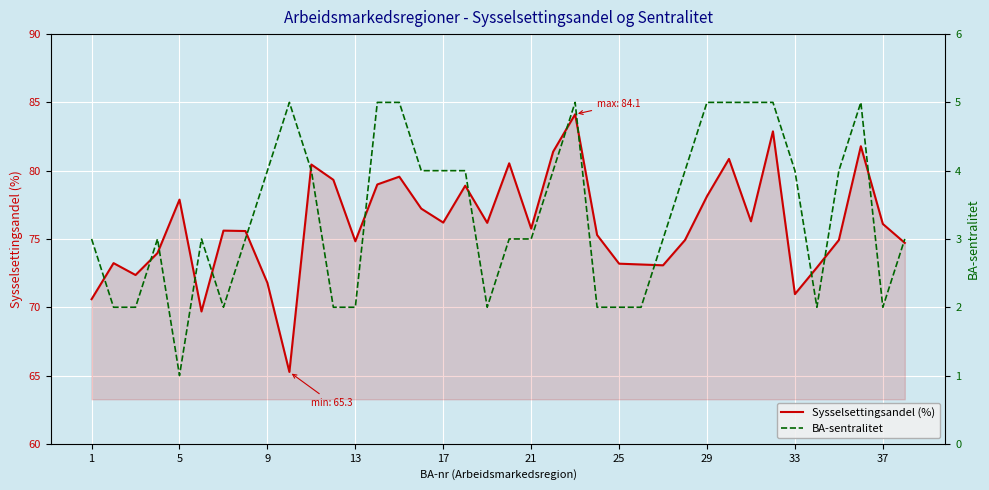

In Sysselsettingsandel (%), how many points are lower than both neighbors (excluding endpoints)?

10